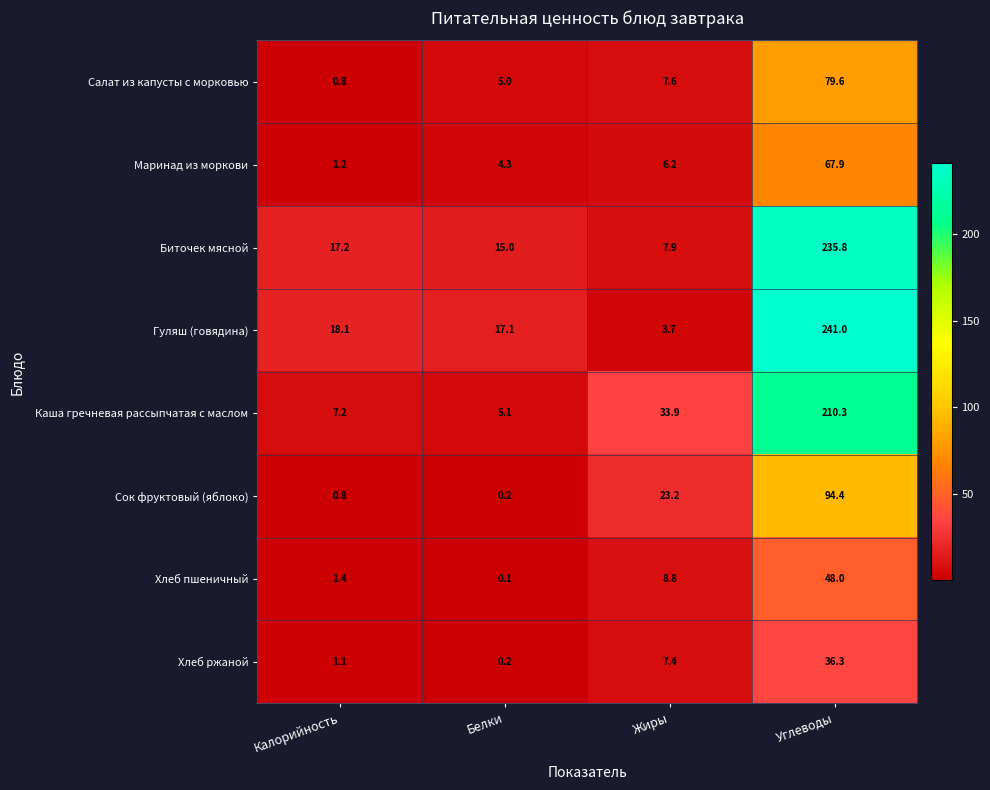

What is the maximum value for Маринад из моркови?

67.9